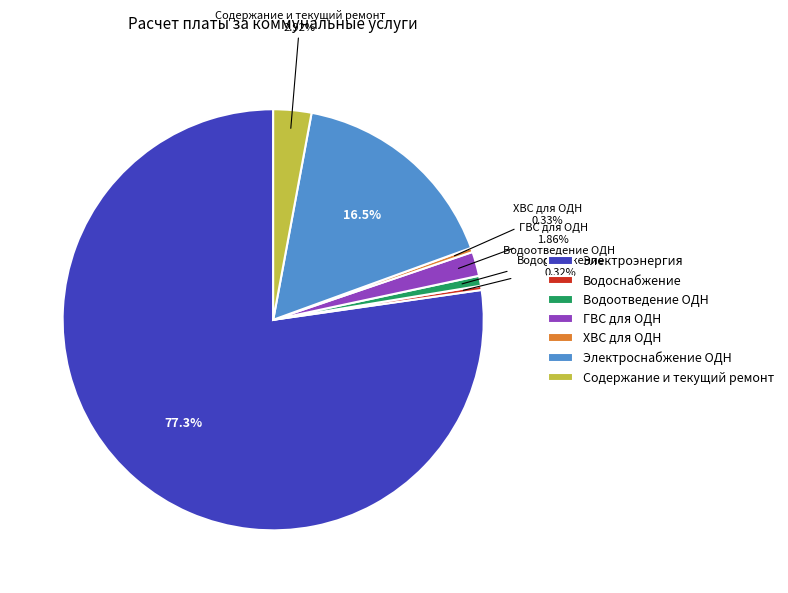

To the nearest percent, what percentage of the pie is ГВС для ОДН?

2%